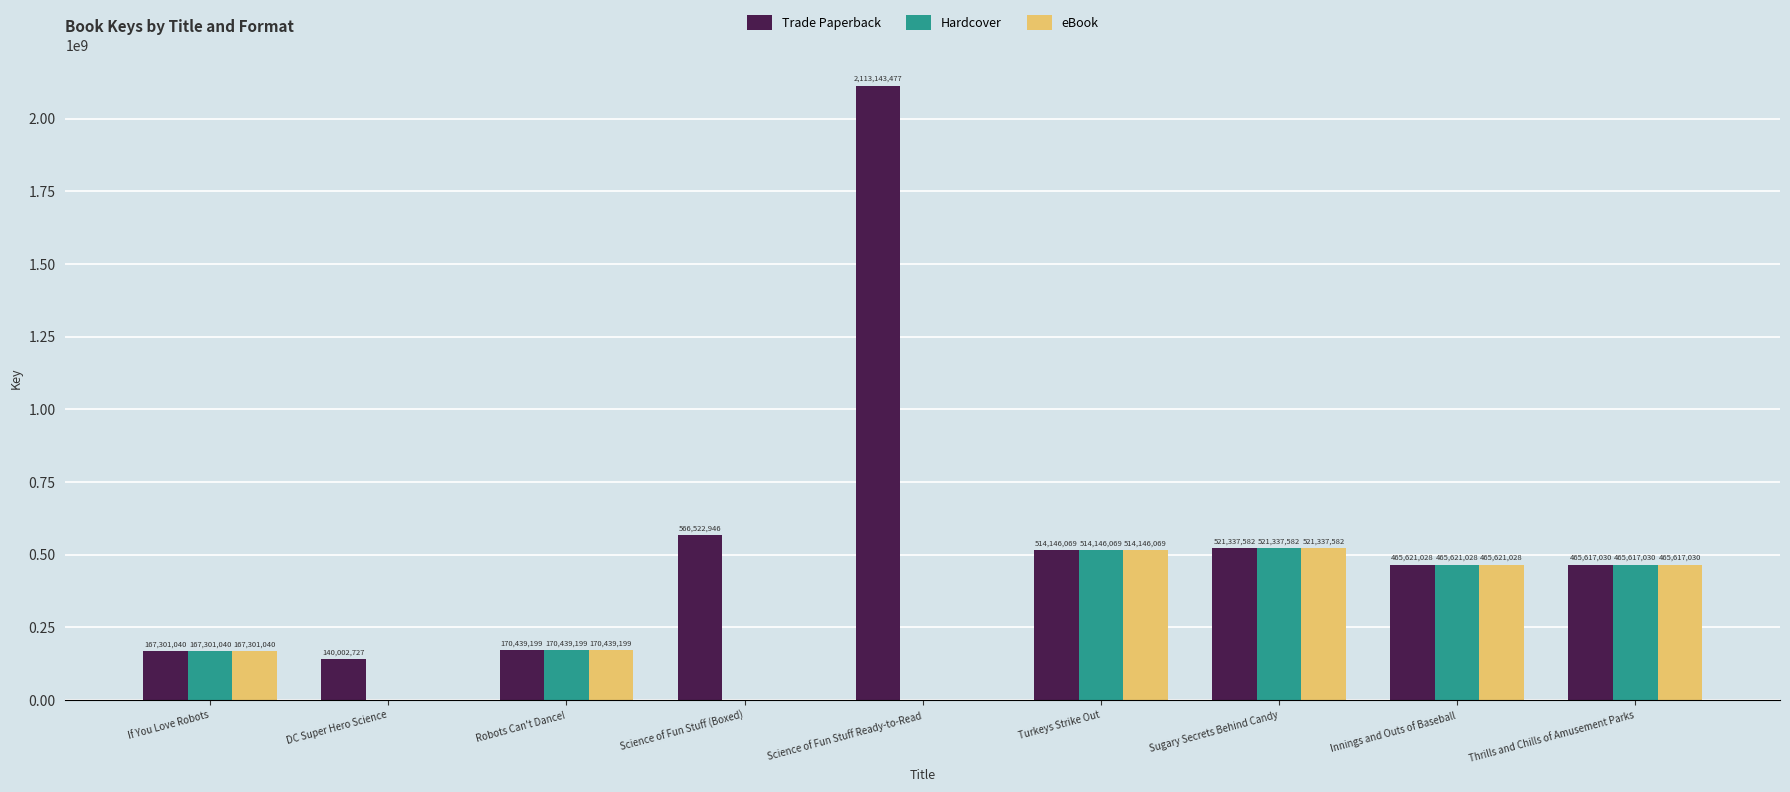

How many distinct data groups are displayed?

3